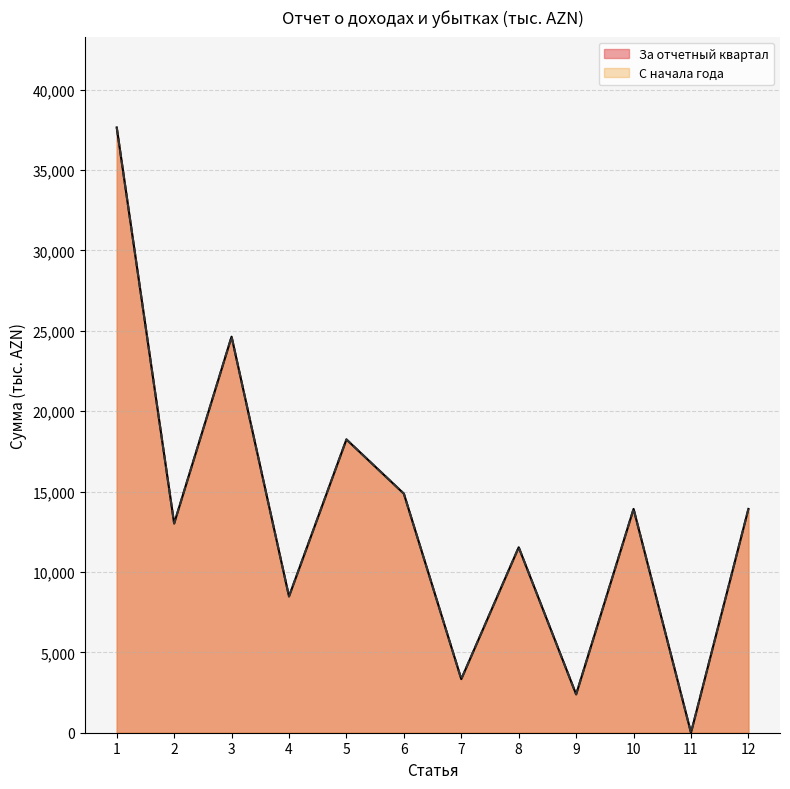

True or false: С начала года and За отчетный квартал cross at least once.

False